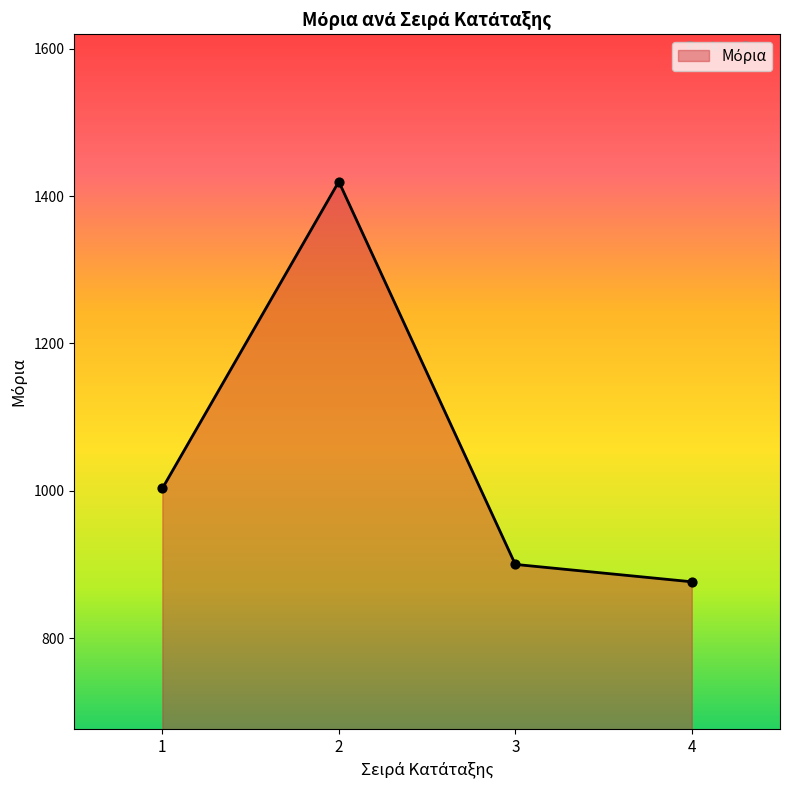

What is the change in value from 2 to 3?

-519.5